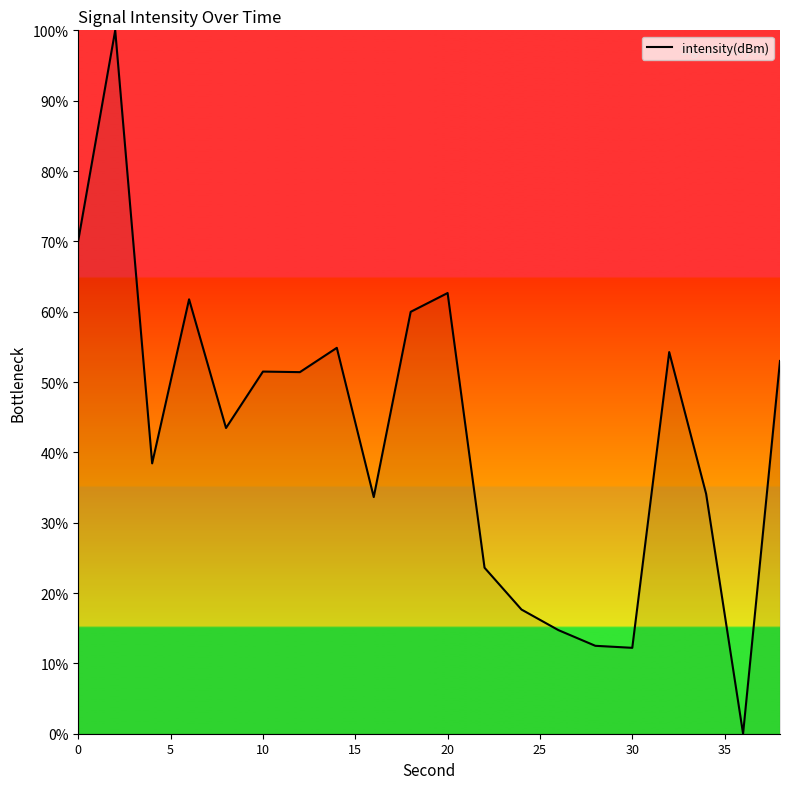

What is the maximum value shown in the chart?

100.0